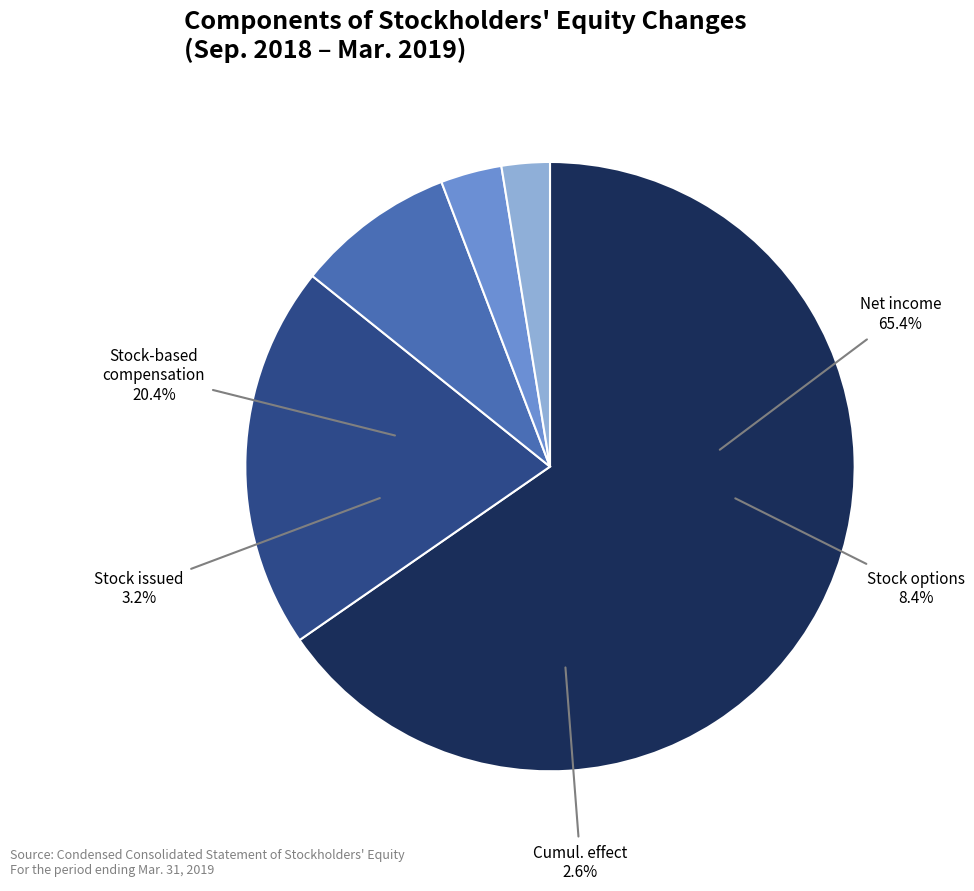

To the nearest percent, what percentage of the pie is Shares issued pursuant to employee stock?

3%